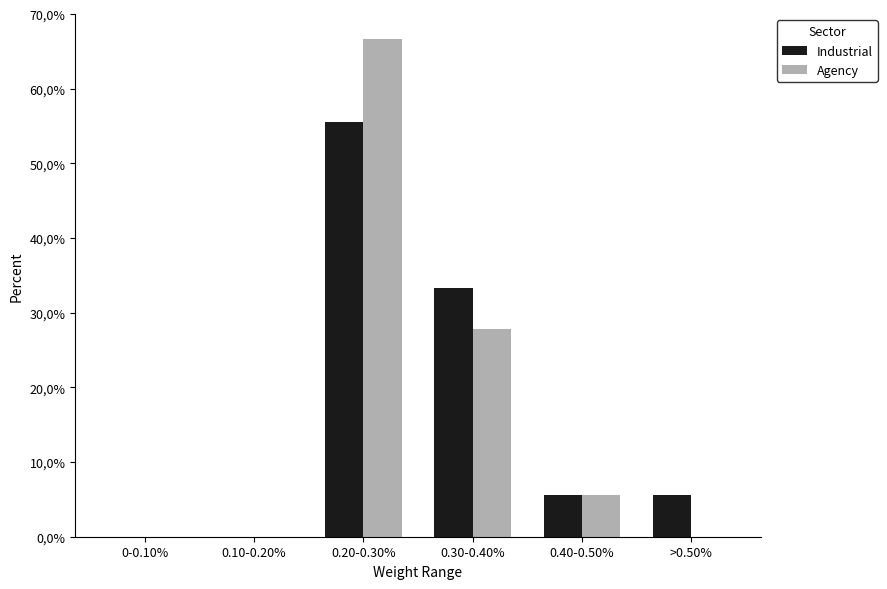

What is the difference between the Agency values at 0.10-0.20% and 0.30-0.40%?

27.8